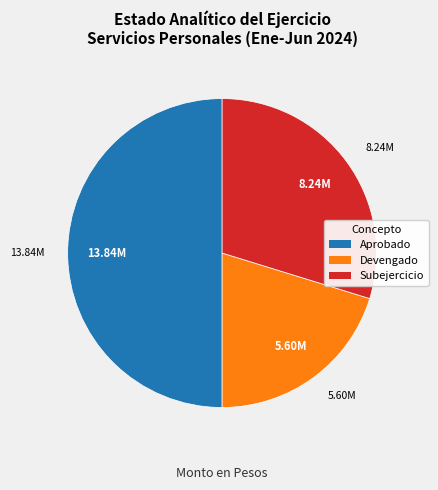

Does Devengado represent more than half of the total?

No